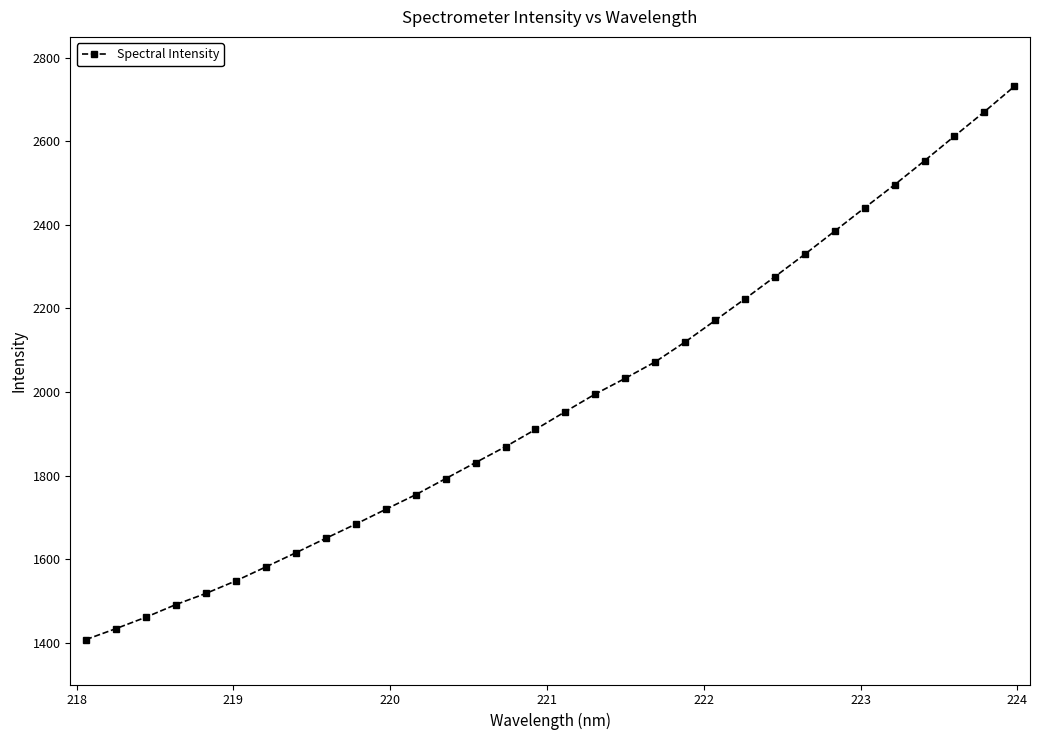

What is the sum of all values?

63332.3